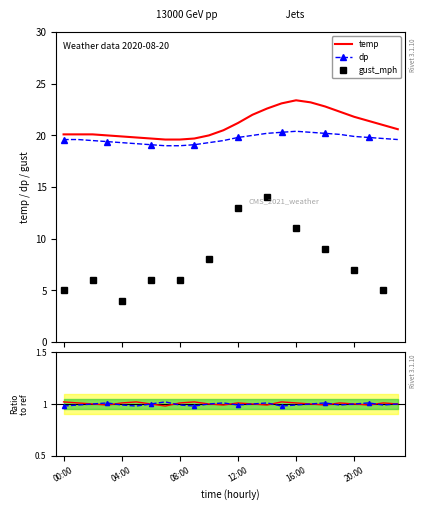

Is it true that gust_mph equals 11.0 at 16:00?

True